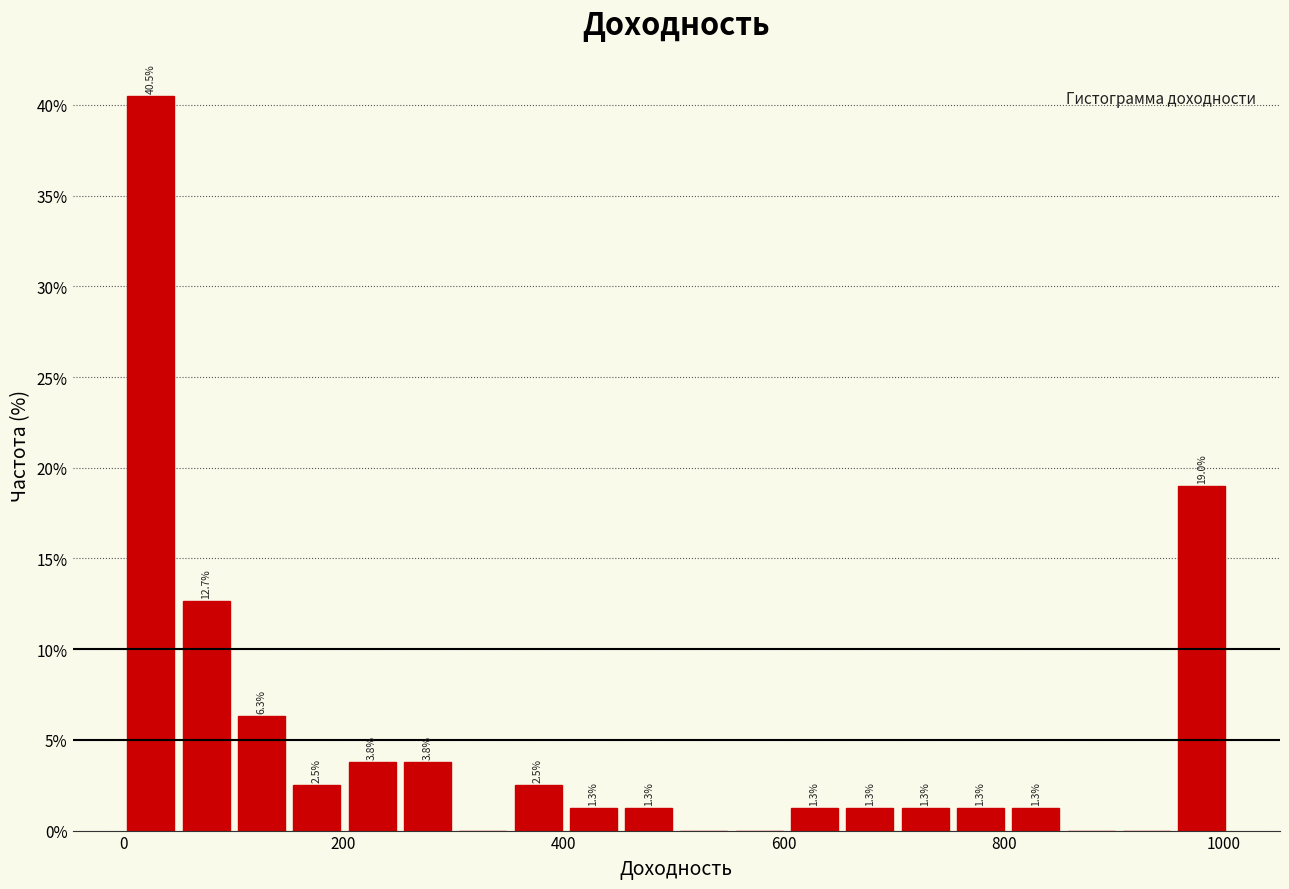

Around what value on the x-axis is the tallest bar? Give the approximate position of its centre, as read against the axis.

20